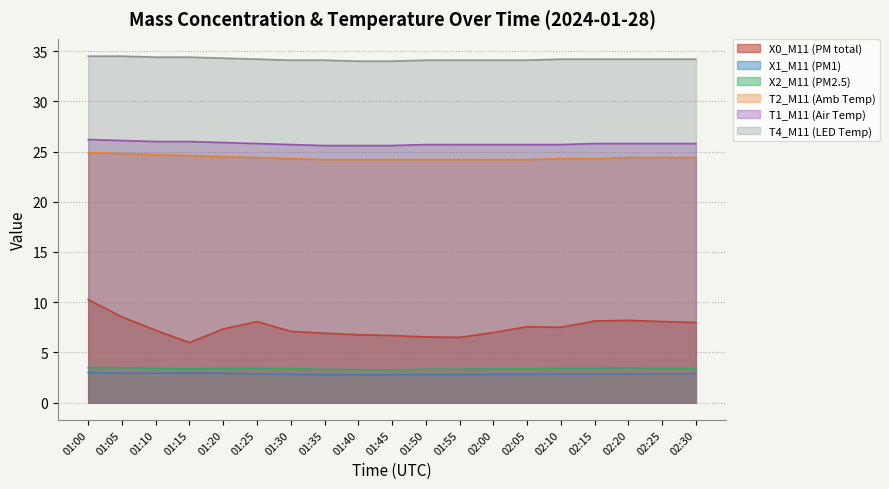

The value of T1_M11 (Air Temp) at 01:20 is 25.9. True or false?

True